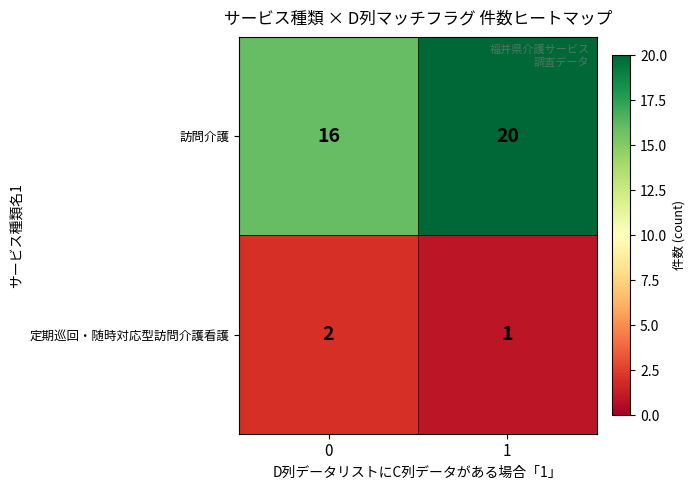

How many categories are shown in the chart?

2